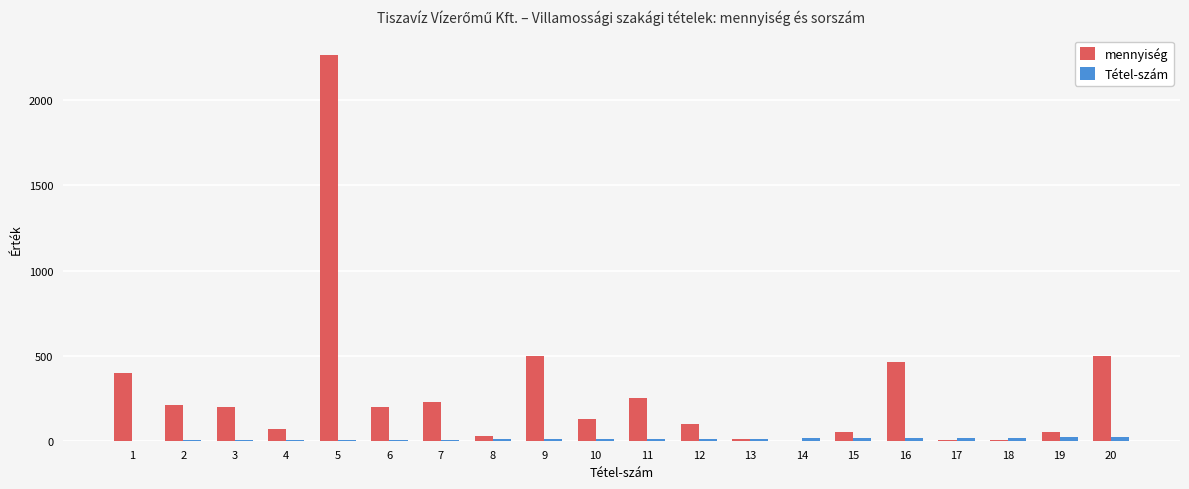

Which series has the largest total across all categories?

mennyiség